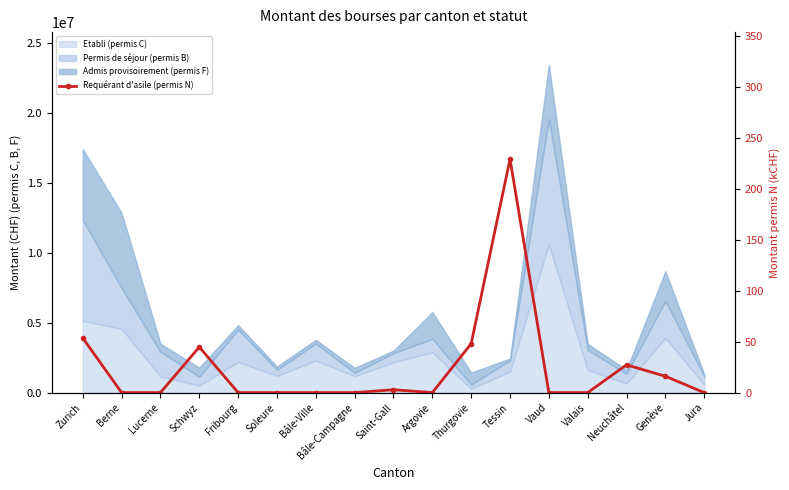

The chart shows a value of 16.0 at Genève. True or false?

True